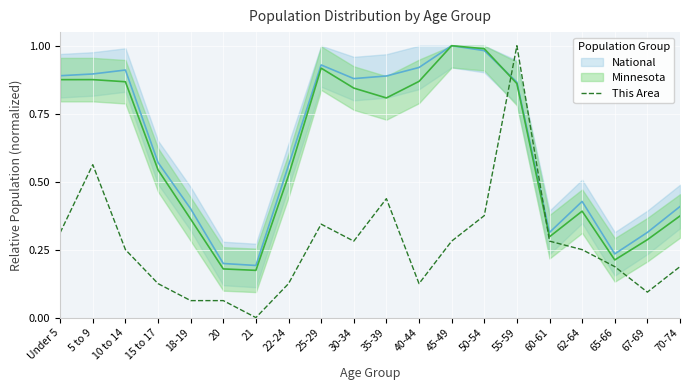

What is the value of the 12th point from the left?

0.1